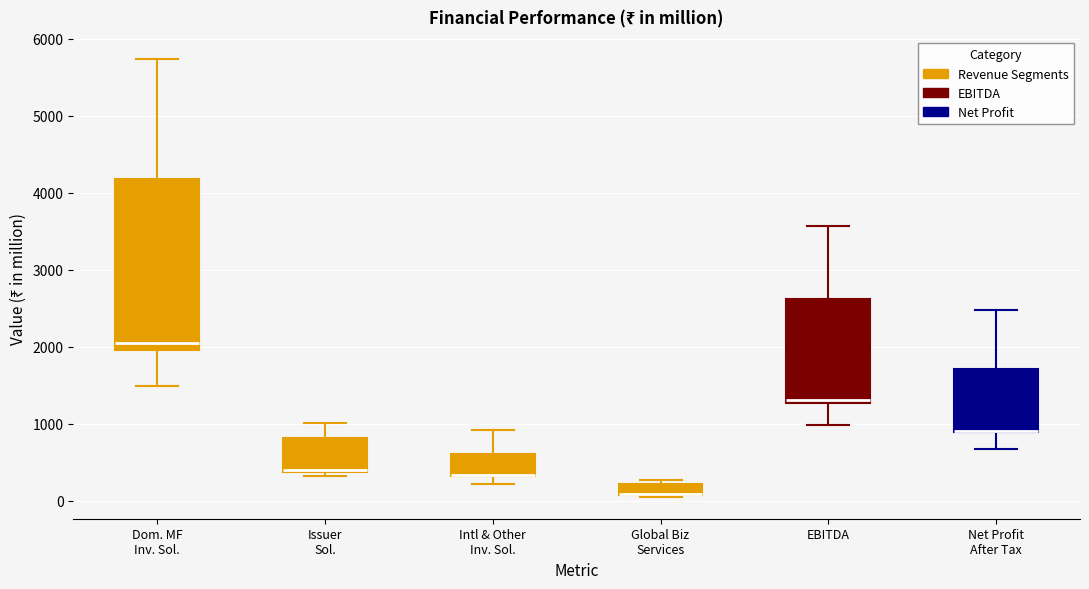

Which box is the tallest, from its lower edge to its upper edge?

Dom. MF Inv. Sol.